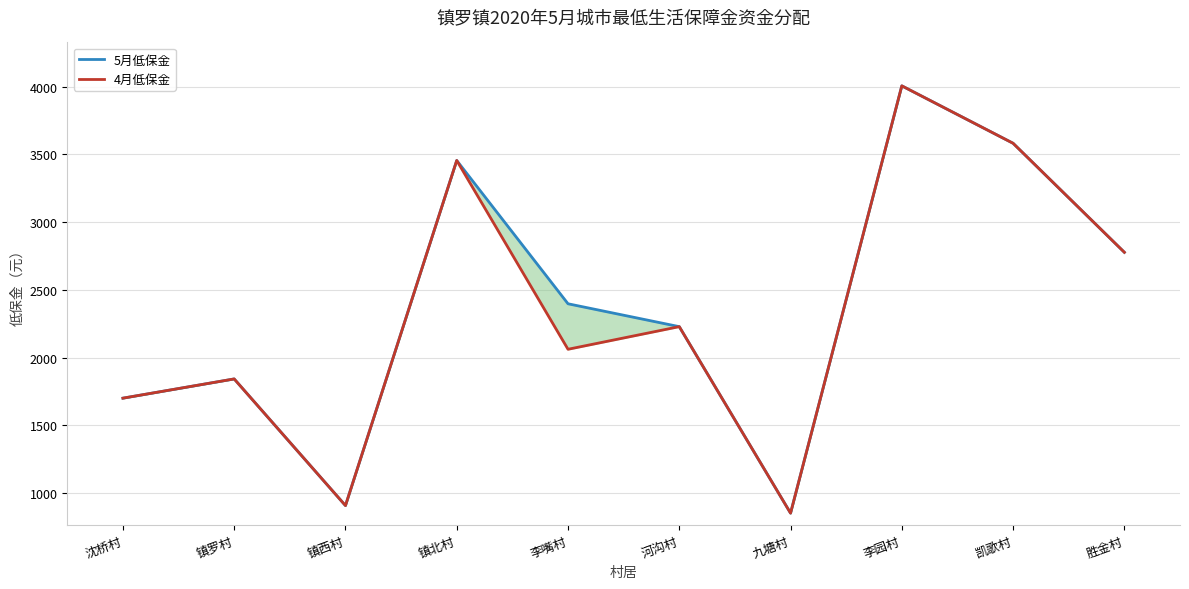

What is the sum of all 5月低保金 values?

23745